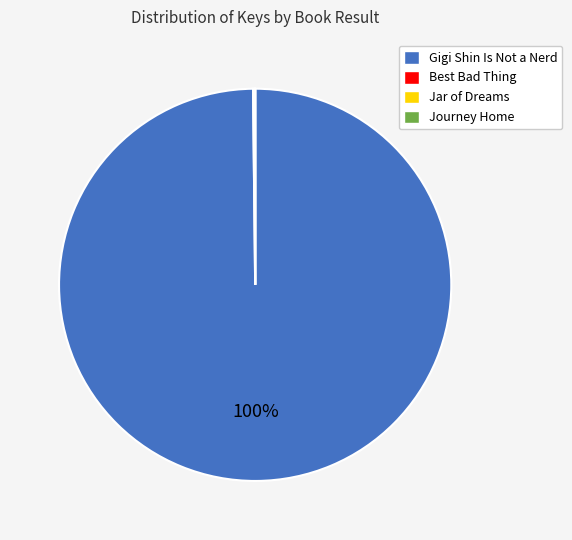

The Gigi Shin Is Not a Nerd slice represents 100% of the pie. True or false?

True